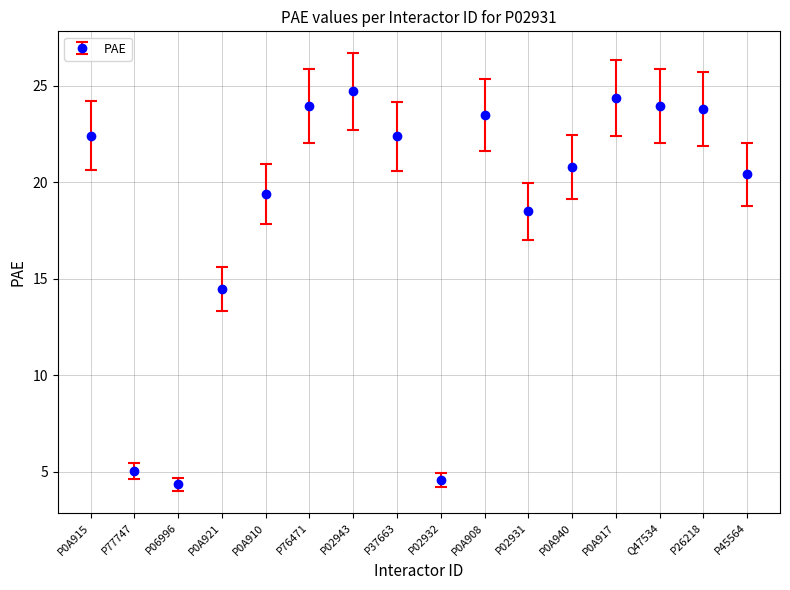

What position from the right is P02943?

10